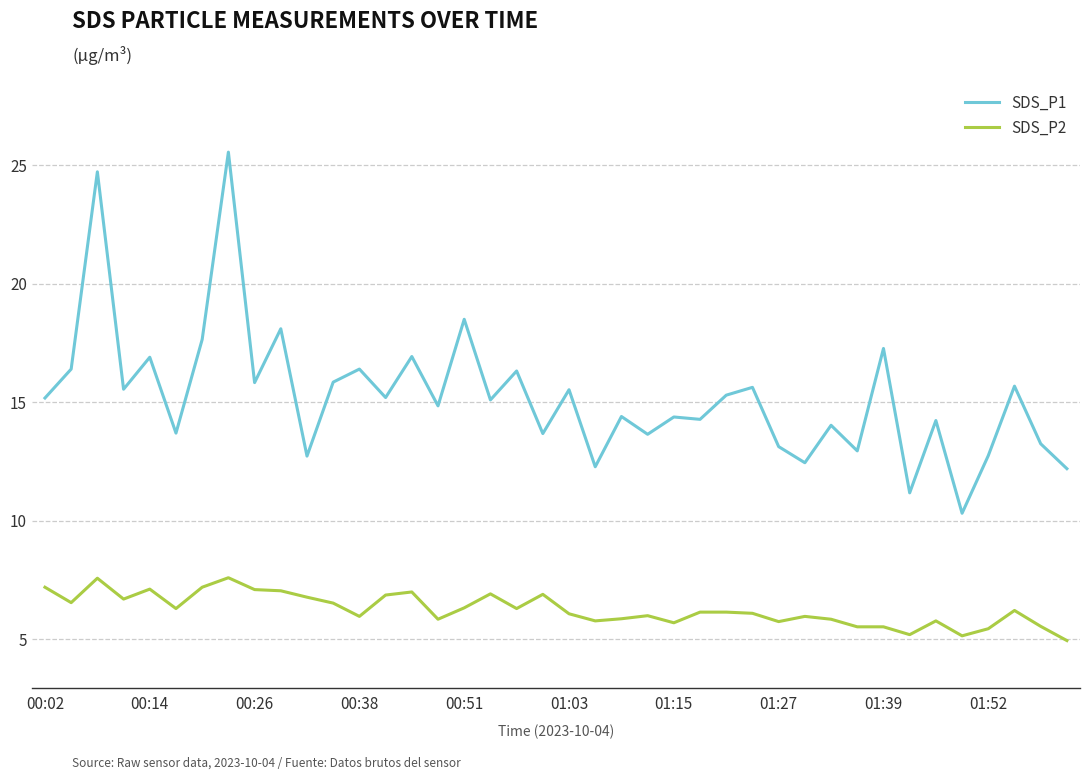

True or false: SDS_P1 and SDS_P2 cross at least once.

False